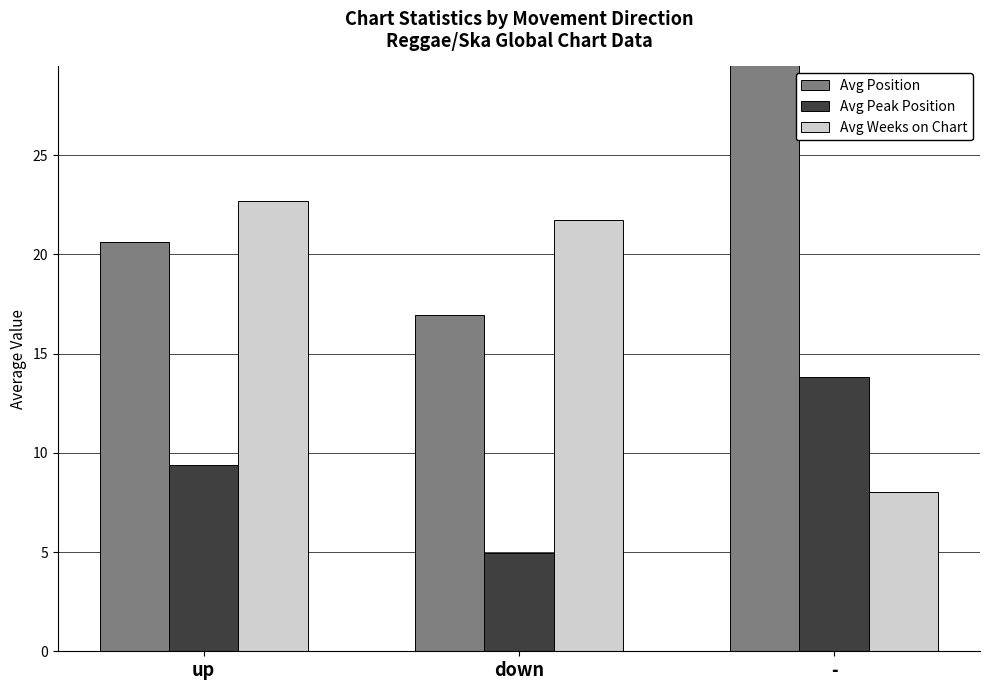

What position from the right is down?

2